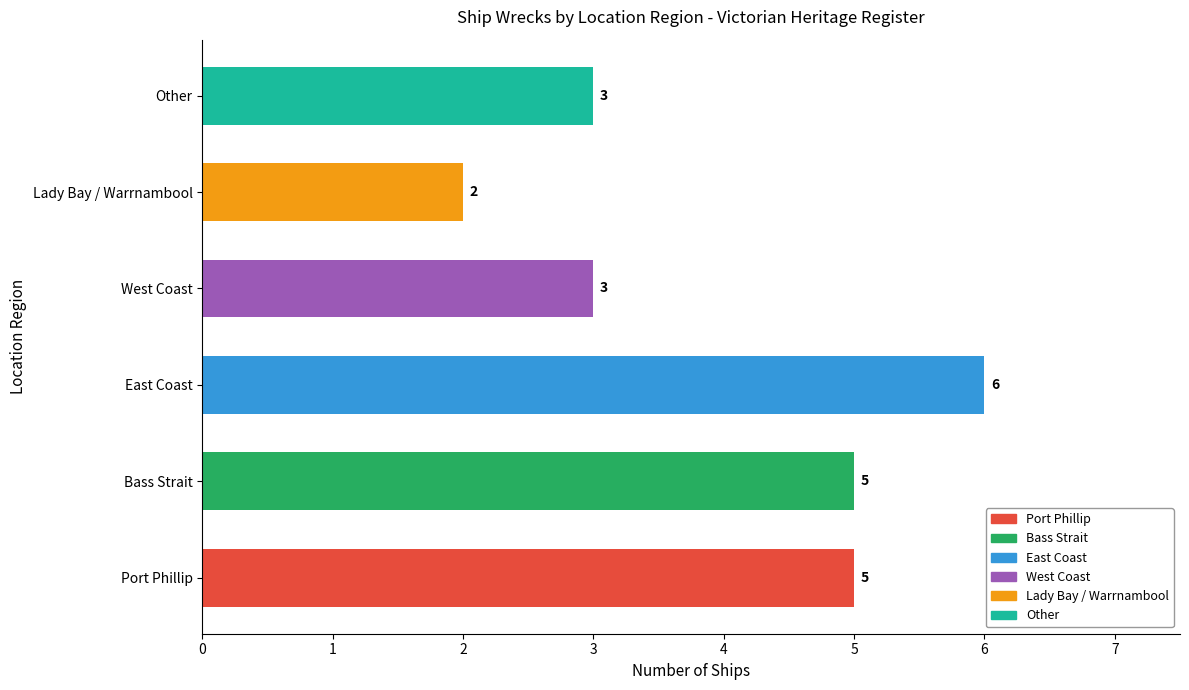

The value at East Coast is 6. True or false?

True